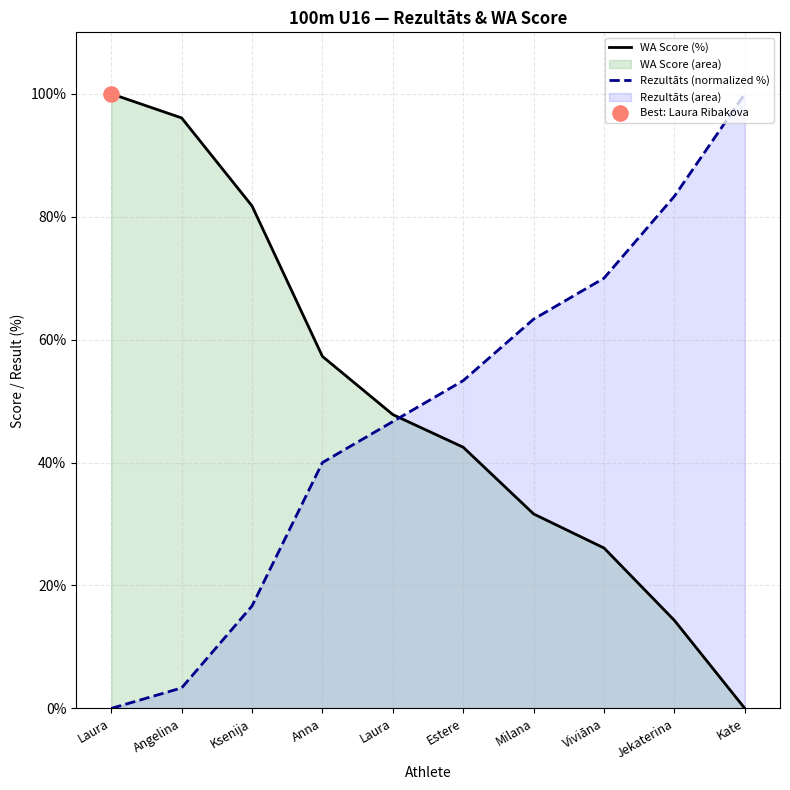

Which series has the widest spread of Y values?

WA Score (%)